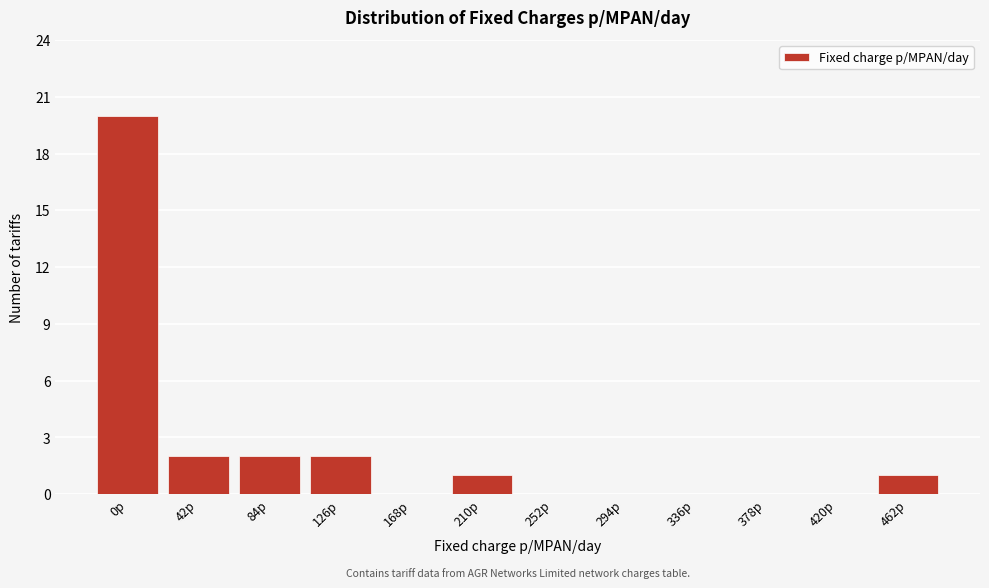

Reading right to left, transcribe all the data shown in this chart.

462p=1	420p=0	378p=0	336p=0	294p=0	252p=0	210p=1	168p=0	126p=2	84p=2	42p=2	0p=20